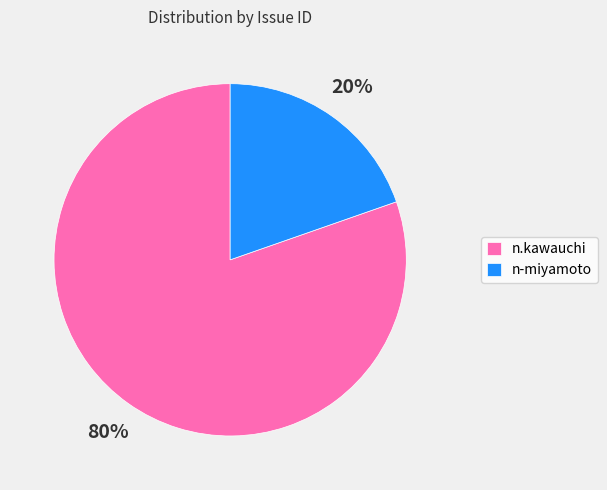

Do n.kawauchi and n-miyamoto together represent more than half of the pie?

Yes